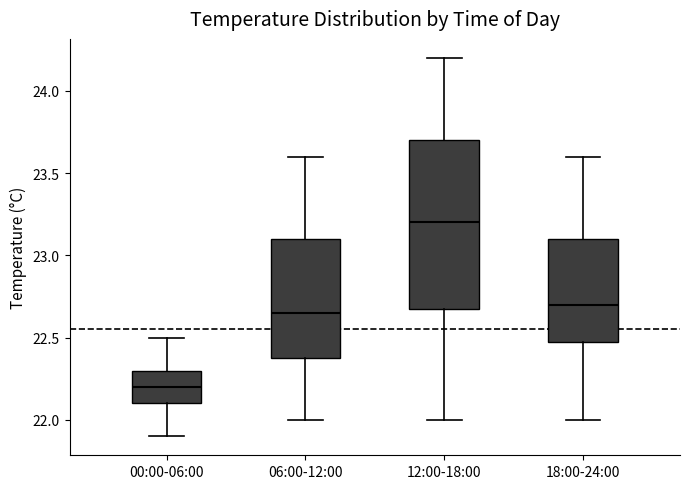

Reading left to right, read every box against the y-axis: the position of its median line, the range the box covers, and the ends of its whiskers. The values are not printed on the chart, so give them approximately, as read against the axis.

00:00-06:00: median 22.20, box 22.10 to 22.30, whiskers 21.90 to 22.50
06:00-12:00: median 22.65, box 22.40 to 23.10, whiskers 22.00 to 23.60
12:00-18:00: median 23.20, box 22.70 to 23.70, whiskers 22.00 to 24.20
18:00-24:00: median 22.70, box 22.50 to 23.10, whiskers 22.00 to 23.60